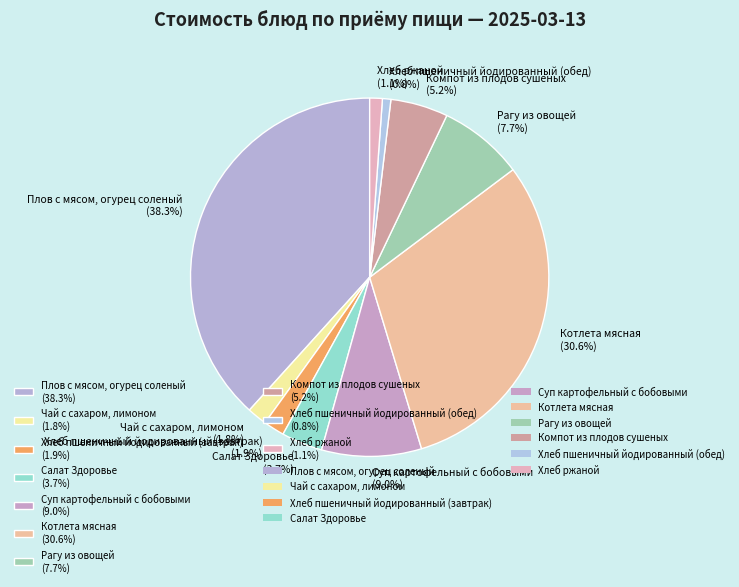

True or false: Плов с мясом, огурец соленый accounts for 51% of the total.

False